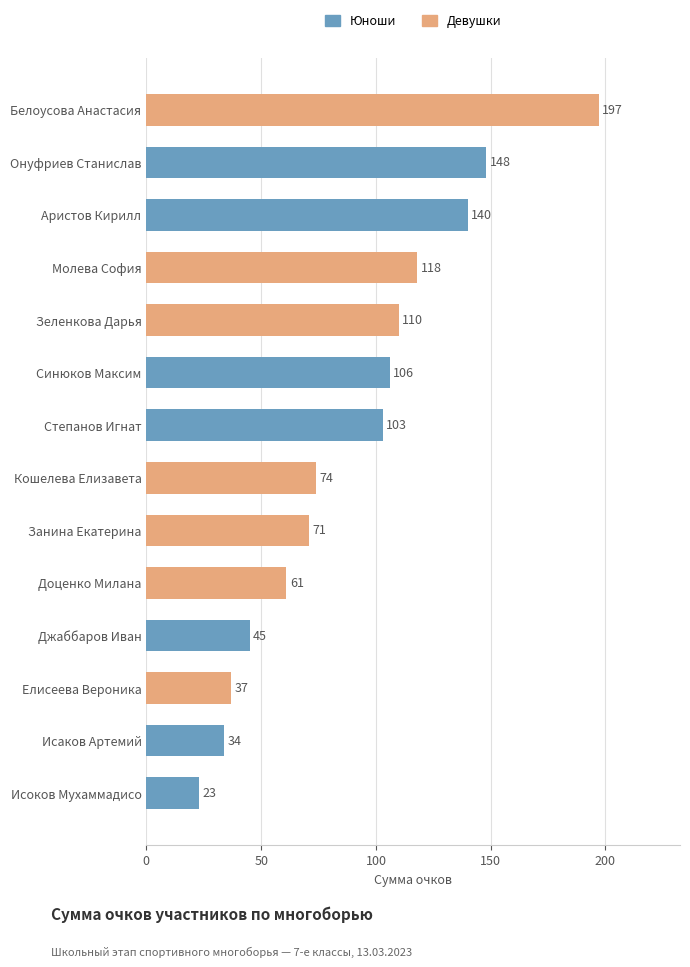

Rank the categories by value from highest to lowest.

Белоусова Анастасия, Онуфриев Станислав, Аристов Кирилл, Молева София, Зеленкова Дарья, Синюков Максим, Степанов Игнат, Кошелева Елизавета, Занина Екатерина, Доценко Милана, Джаббаров Иван, Елисеева Вероника, Исаков Артемий, Исоков Мухаммадисо